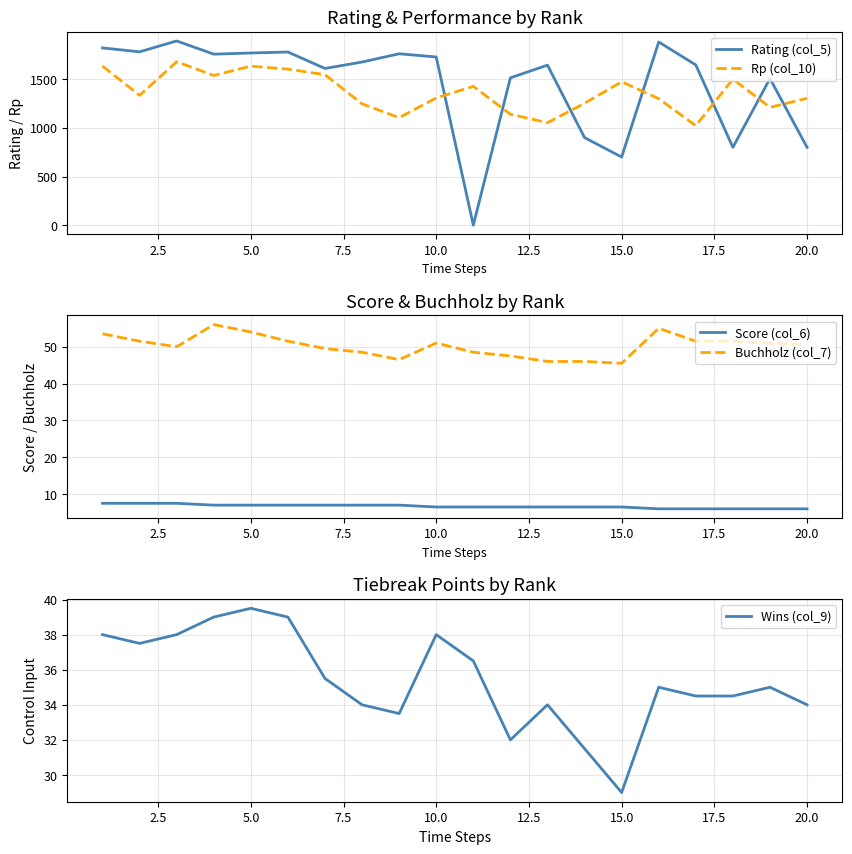

What is the value of the Wins (col_9) point at the 19th from the left?

35.0